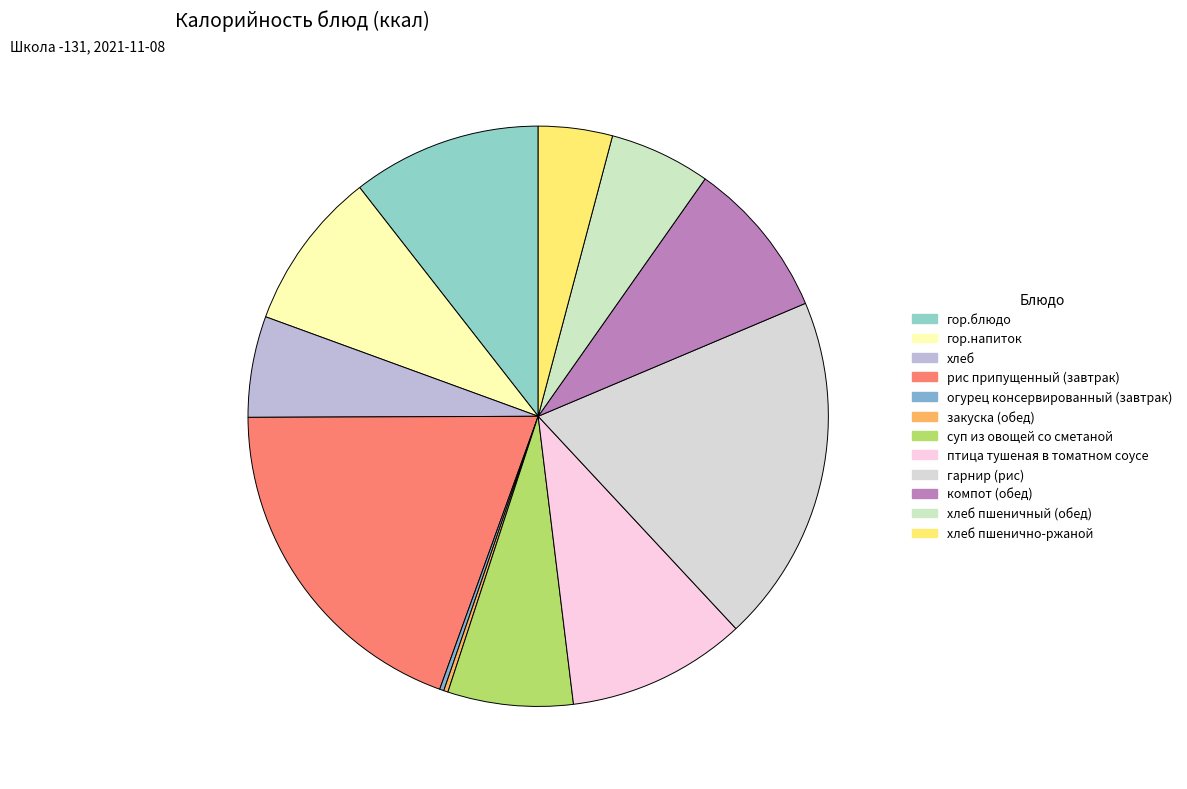

To the nearest percent, what percentage of the pie is гарнир (рис)?

19%